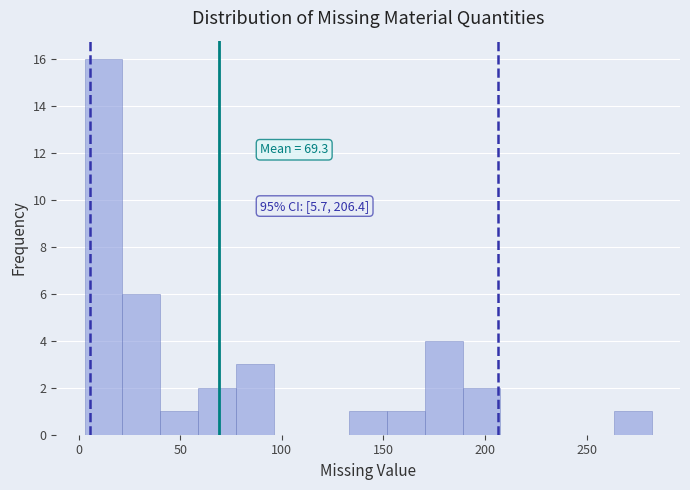

Read against the x-axis, roughly where is the centre of the tallest bar?

10